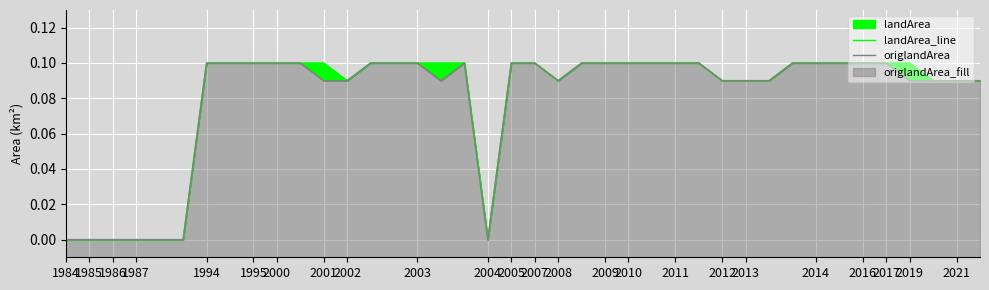

True or false: landArea_line and origlandArea cross at least once.

False